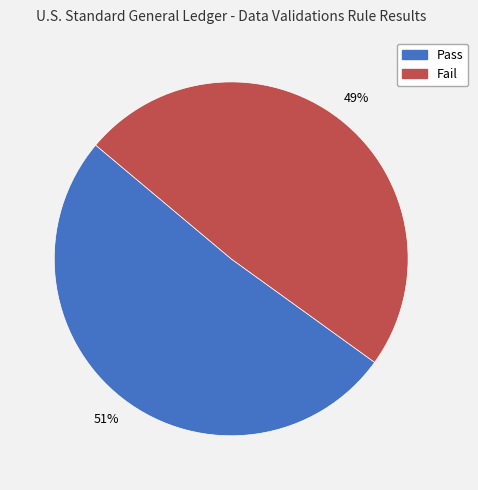

Approximately how many times larger is the value at Pass compared to Fail?

1.0